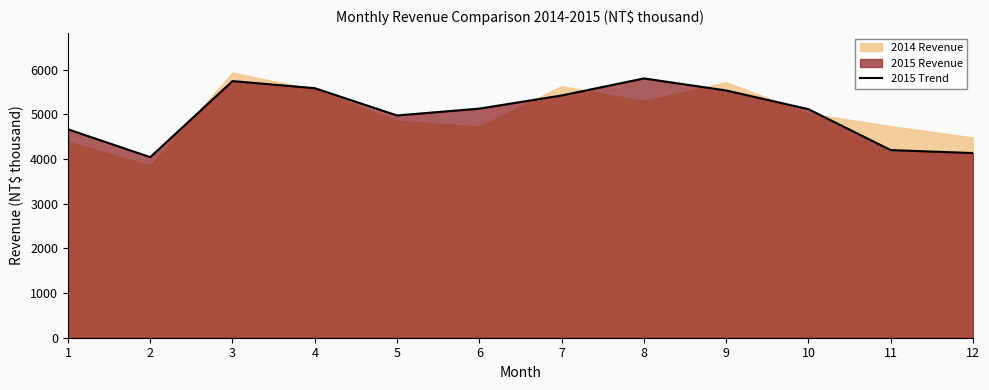

How many categories are shown in the chart?

12